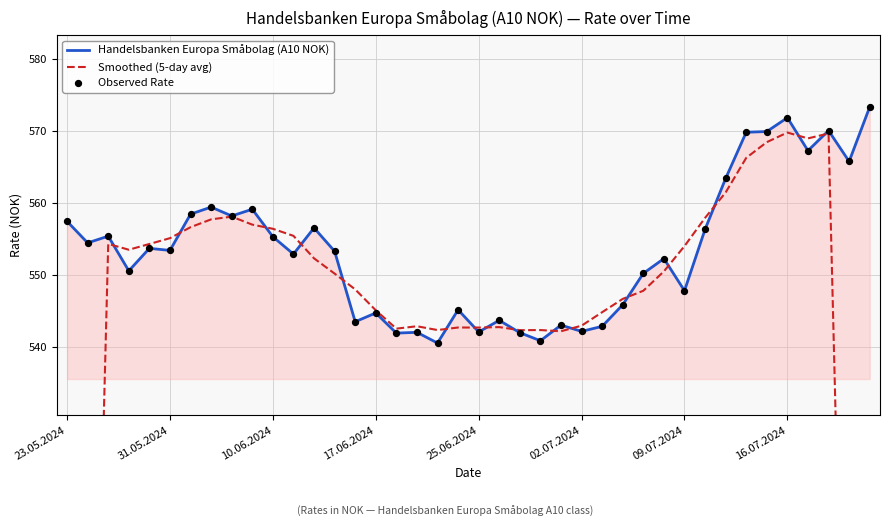

What are all the series names shown in the legend?

Handelsbanken Europa Småbolag (A10 NOK), Smoothed (5-day avg), Observed Rate